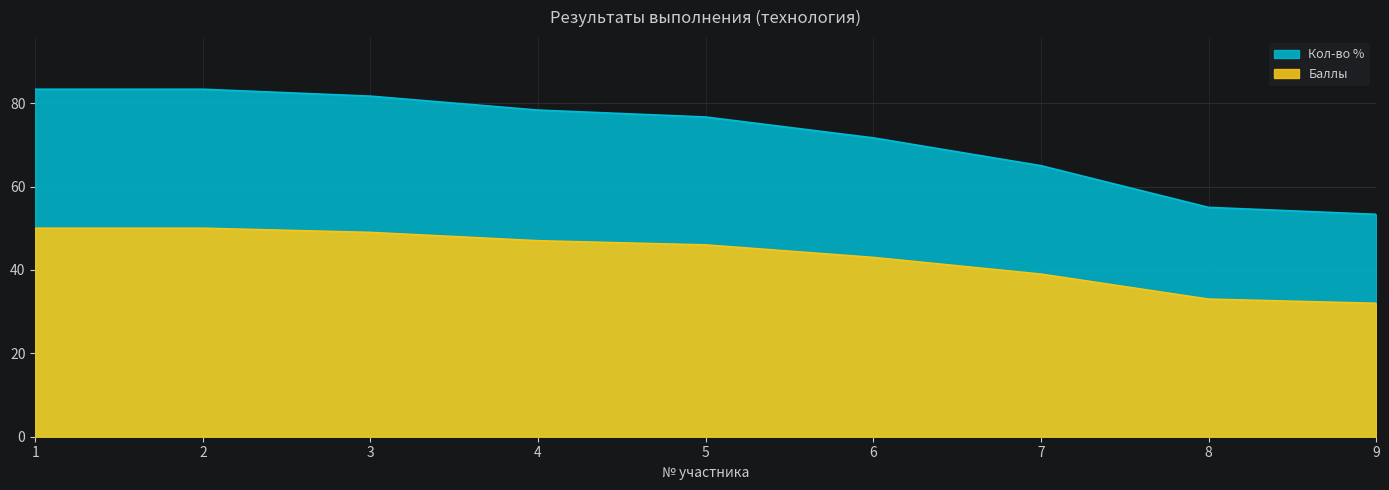

True or false: Баллы has more than 2 interior local peaks.

False